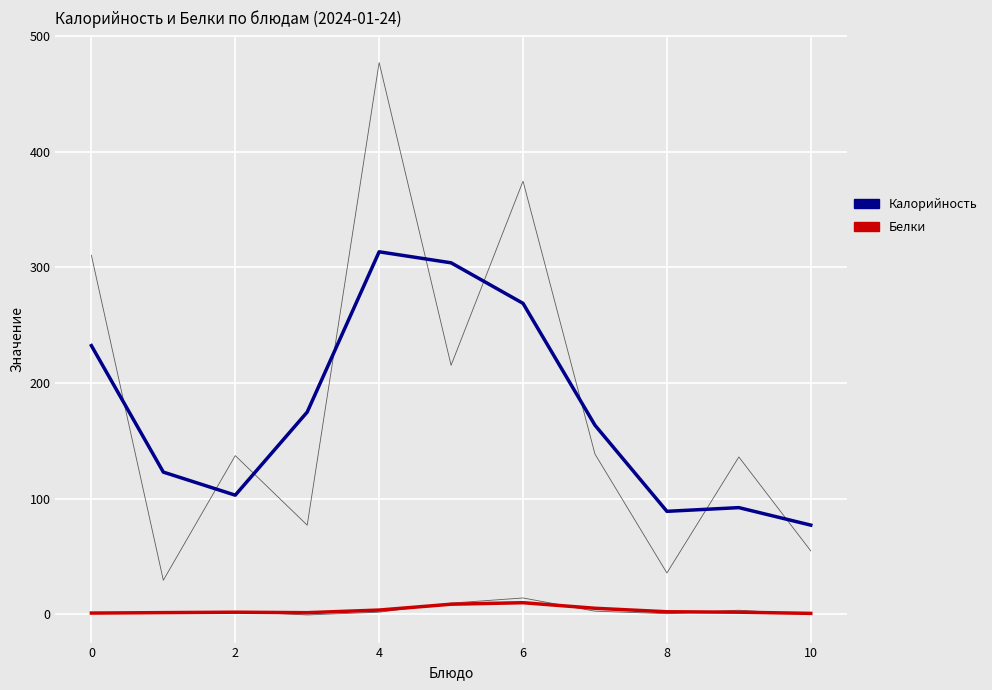

The Белки series shows 3.5 at 8. True or false?

False